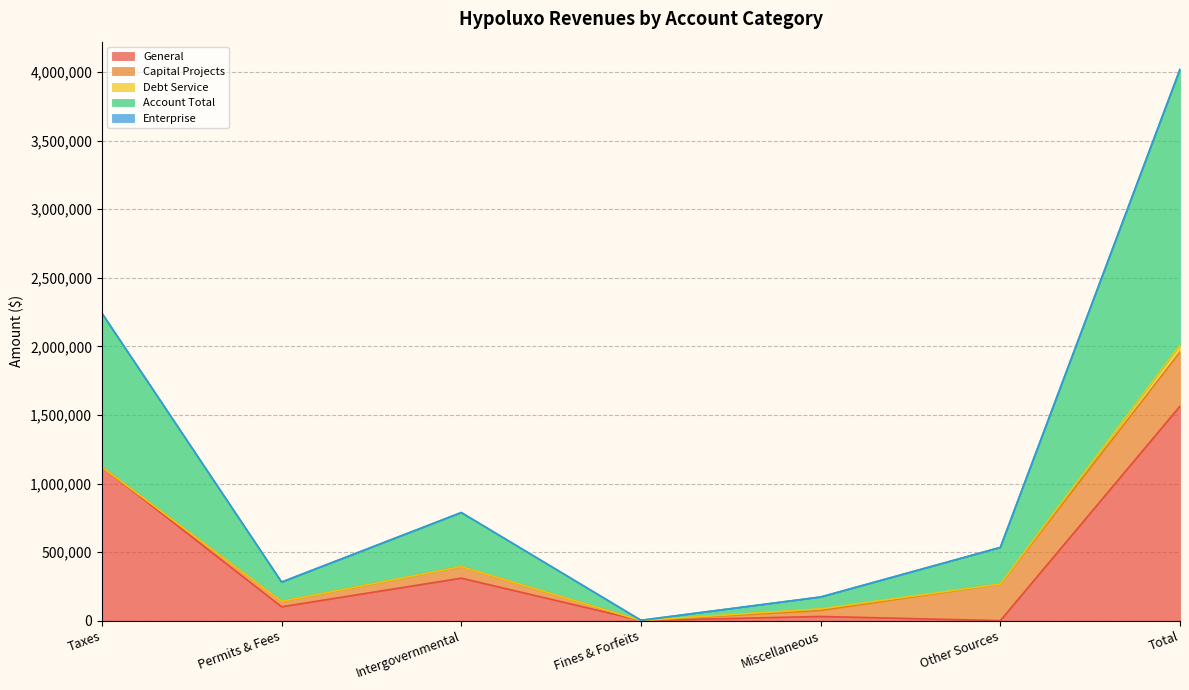

Which category has the highest value in the General series?

Total